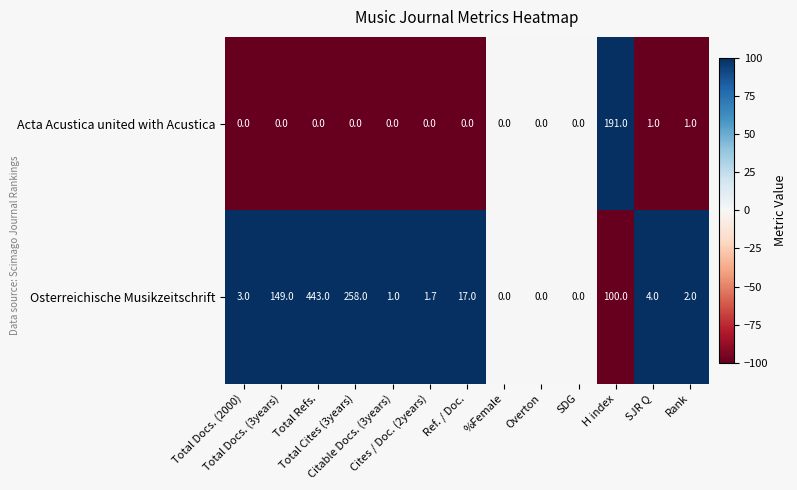

Which series has the widest spread of values?

Osterreichische Musikzeitschrift